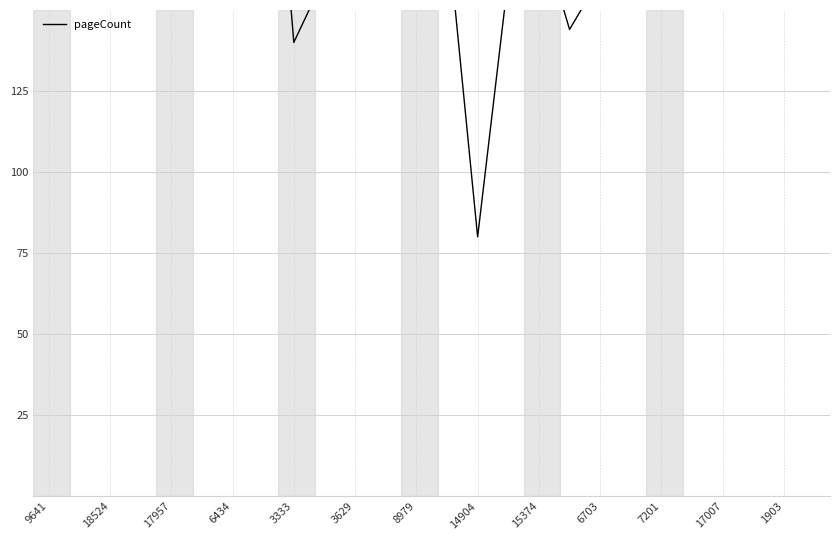

Is it true that the value at 14904 is 80?

True